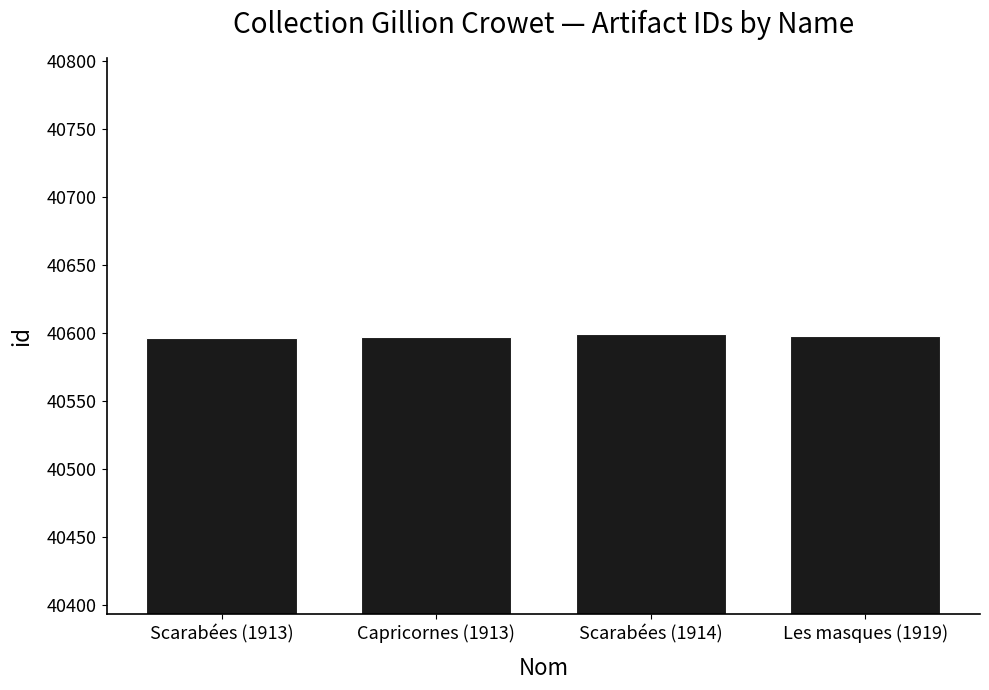

What is the ratio of the value at Les masques (1919) to the value at Scarabées (1913)?

1.0